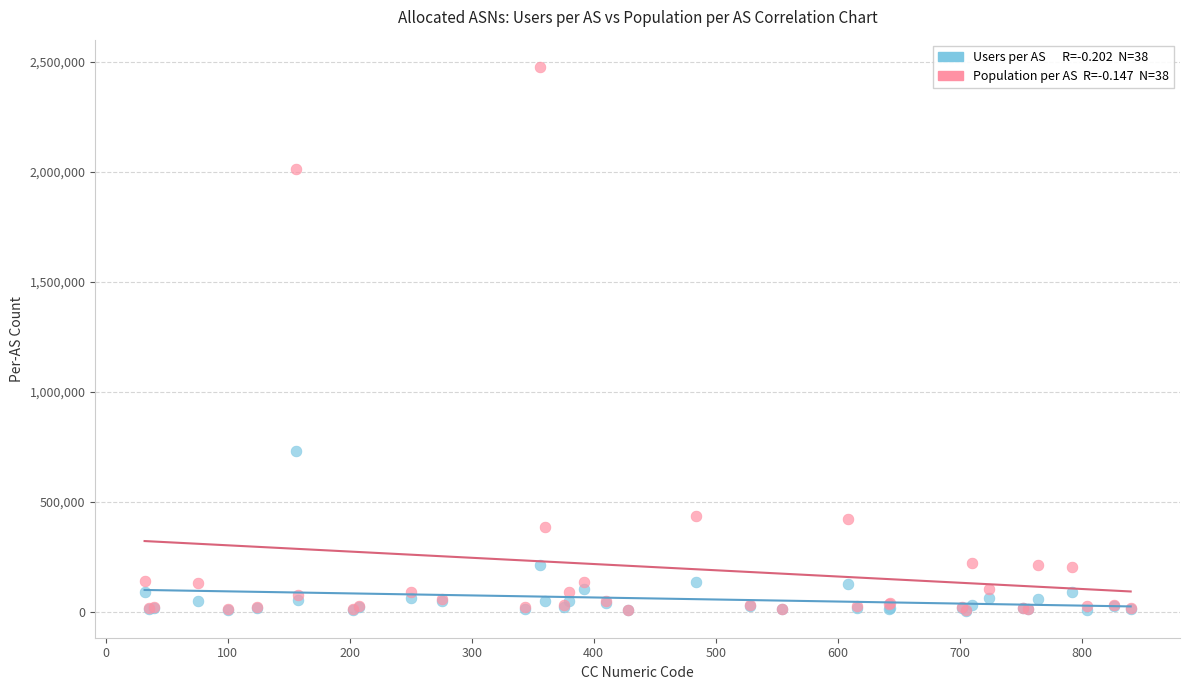

Across all series, what Y value is closest to 1241596?

730726